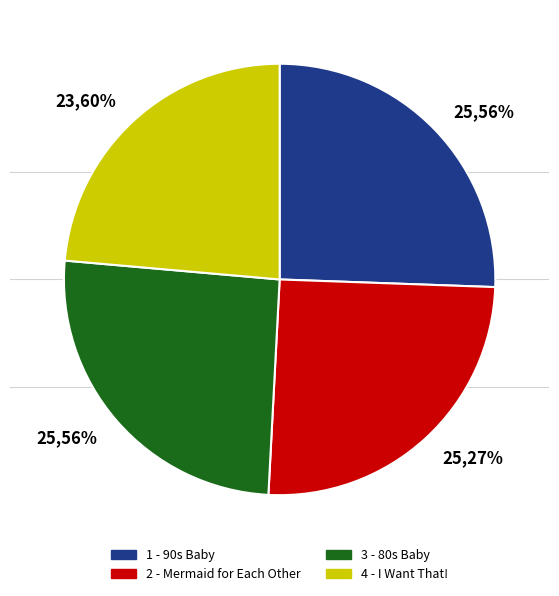

What is the ratio of the value at 1 - 90s Baby to the value at 4 - I Want That!?

1.1